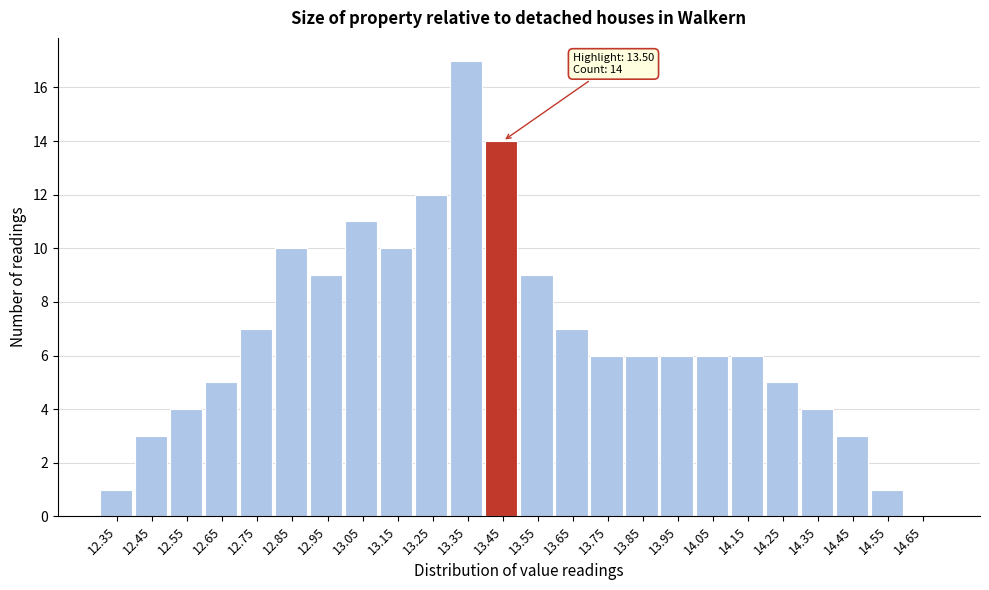

Reading left to right, what are all the values shown in this chart?

12.35=1	12.45=3	12.55=4	12.65=5	12.75=7	12.85=10	12.95=9	13.05=11	13.15=10	13.25=12	13.35=17	13.45=14	13.55=9	13.65=7	13.75=6	13.85=6	13.95=6	14.05=6	14.15=6	14.25=5	14.35=4	14.45=3	14.55=1	14.65=0